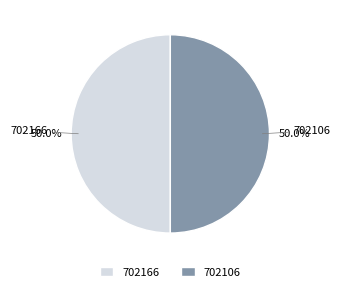

Approximately how many times larger is the value at 702166 compared to 702106?

1.0